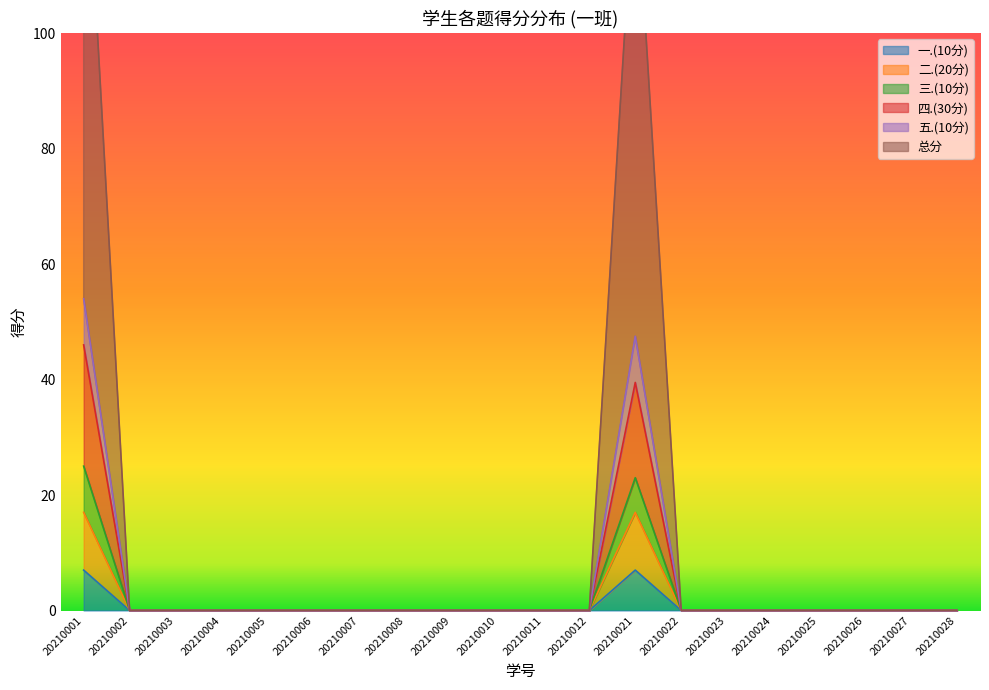

True or false: 总分 and 二.(20分) cross at least once.

False